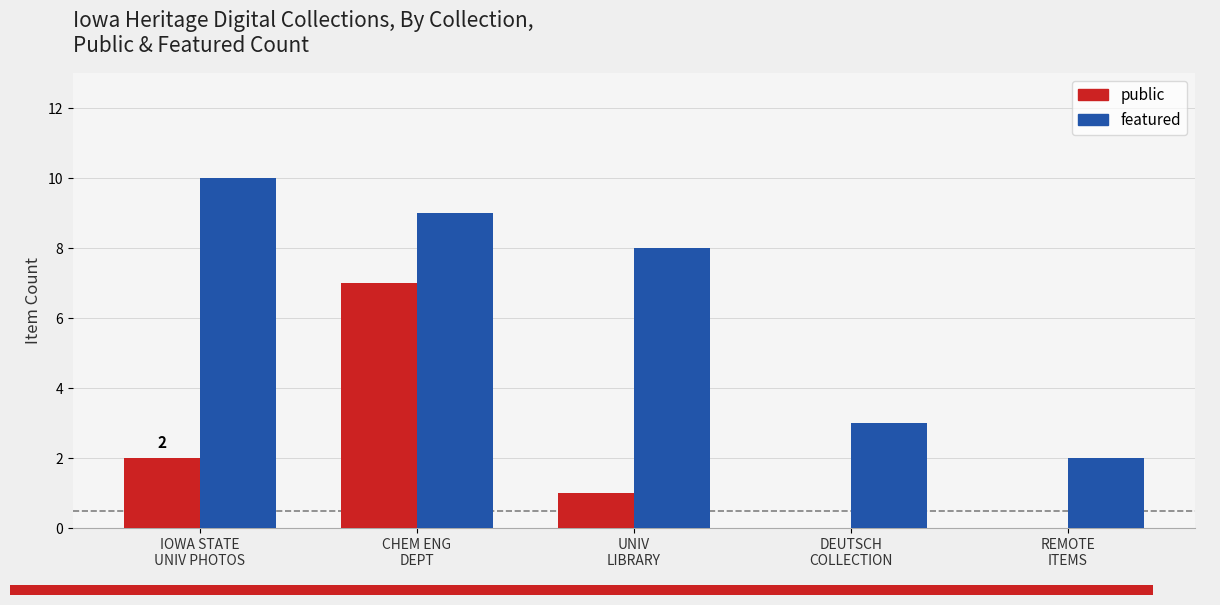

List the series in order of their peak value, lowest first.

public, featured